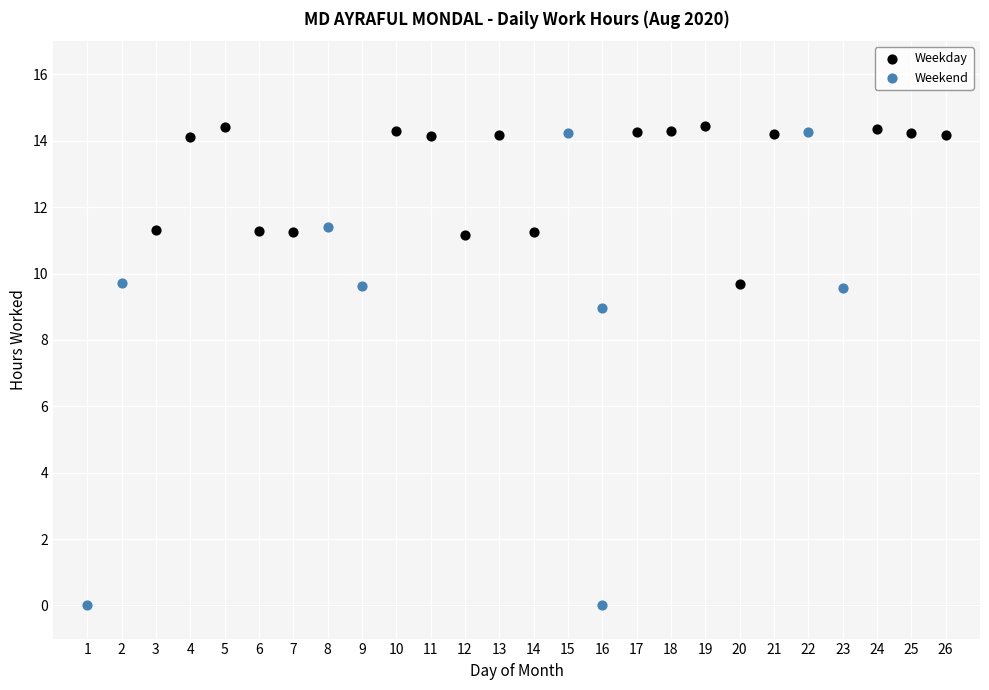

Which series contains the lowest Y value?

Weekend